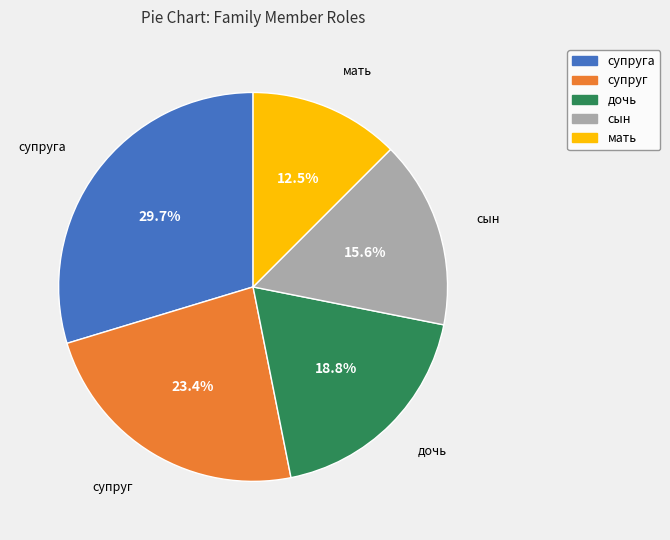

Does any single category account for the majority?

No